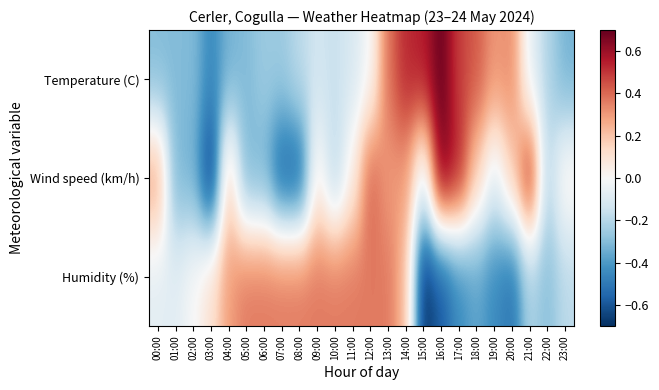

At 15:00, list the series in order from smallest to largest.

Humidity (%), Wind speed (km/h), Temperature (C)